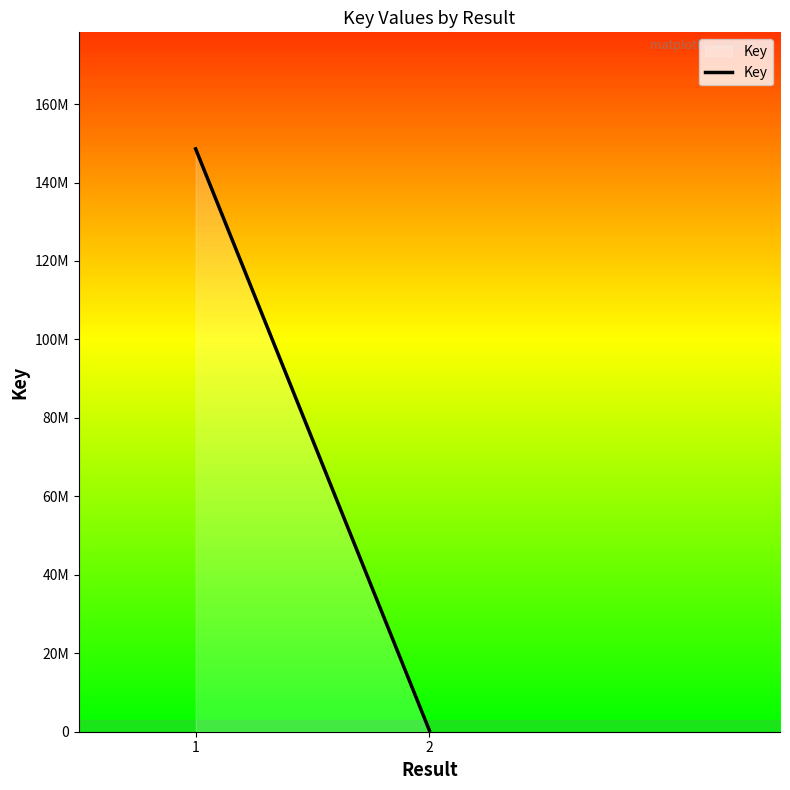

At which category does the chart reach its peak across all series?

1